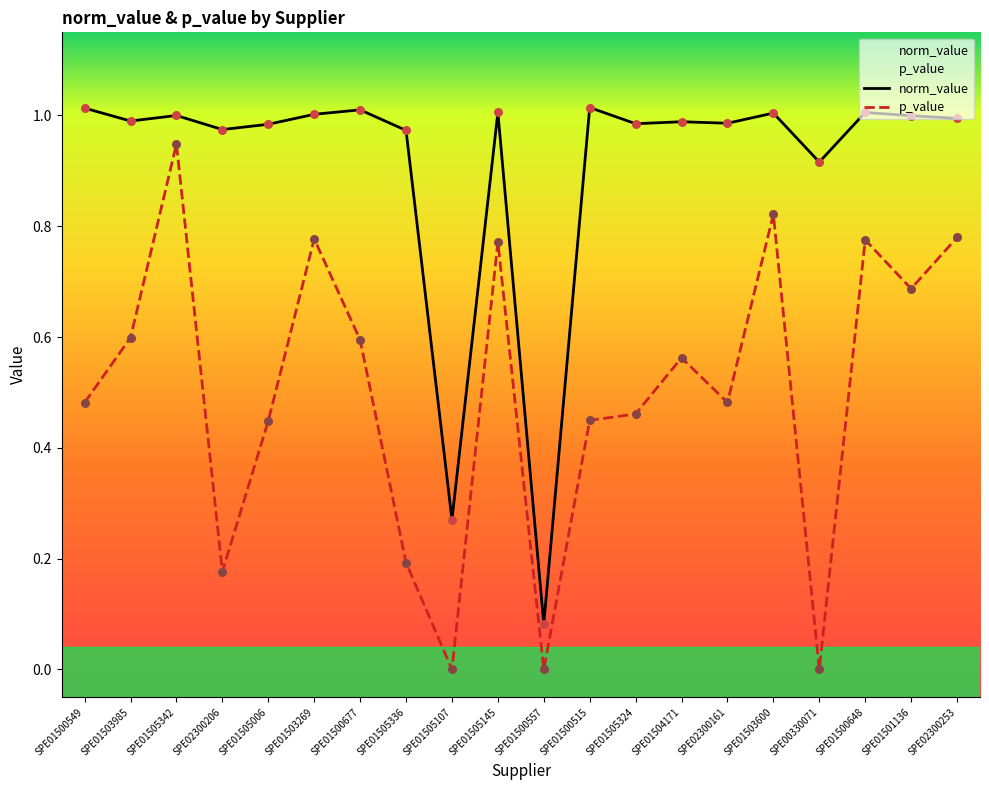

What are all the series names shown in the legend?

norm_value, p_value